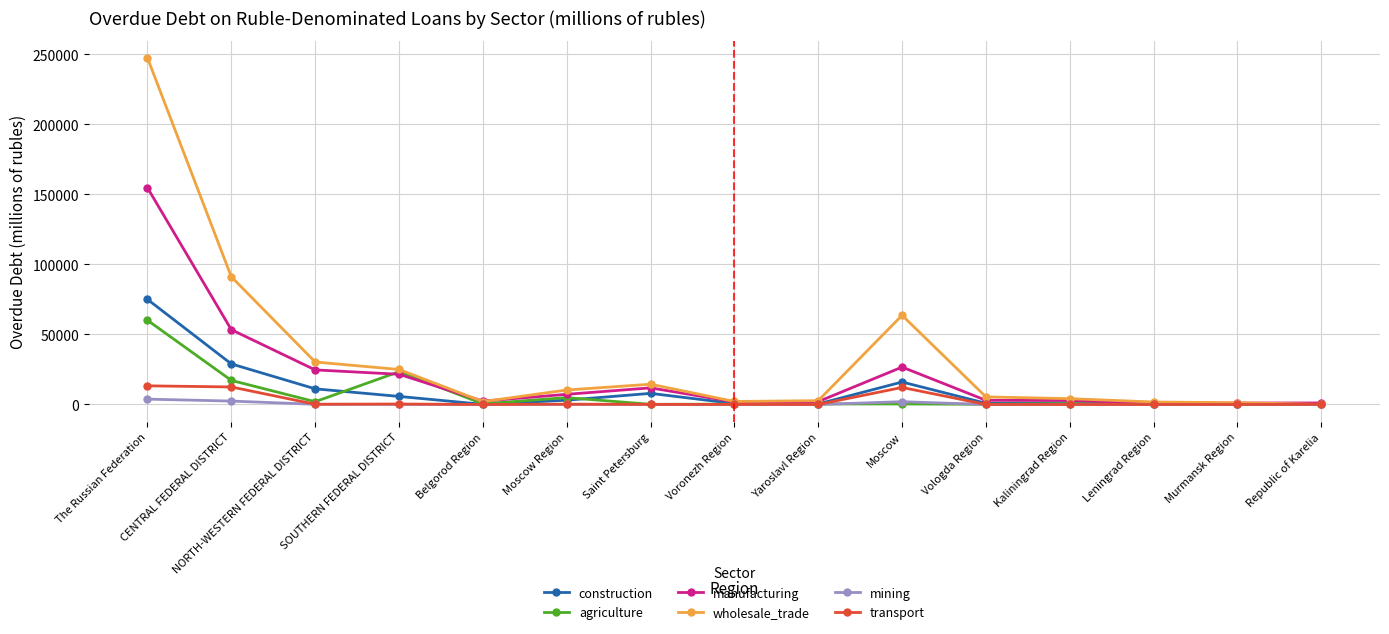

The value of manufacturing at NORTH-WESTERN FEDERAL DISTRICT is 24697. True or false?

True